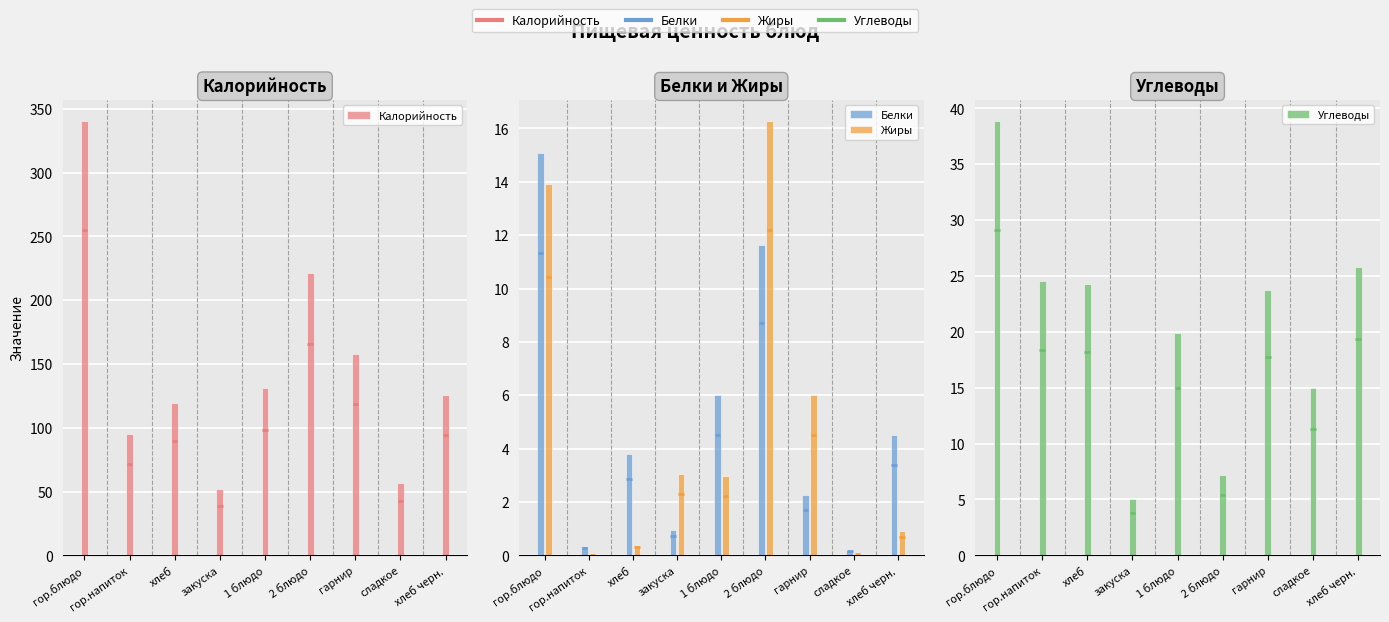

What are all the series names shown in the legend?

Калорийность, Белки, Жиры, Углеводы